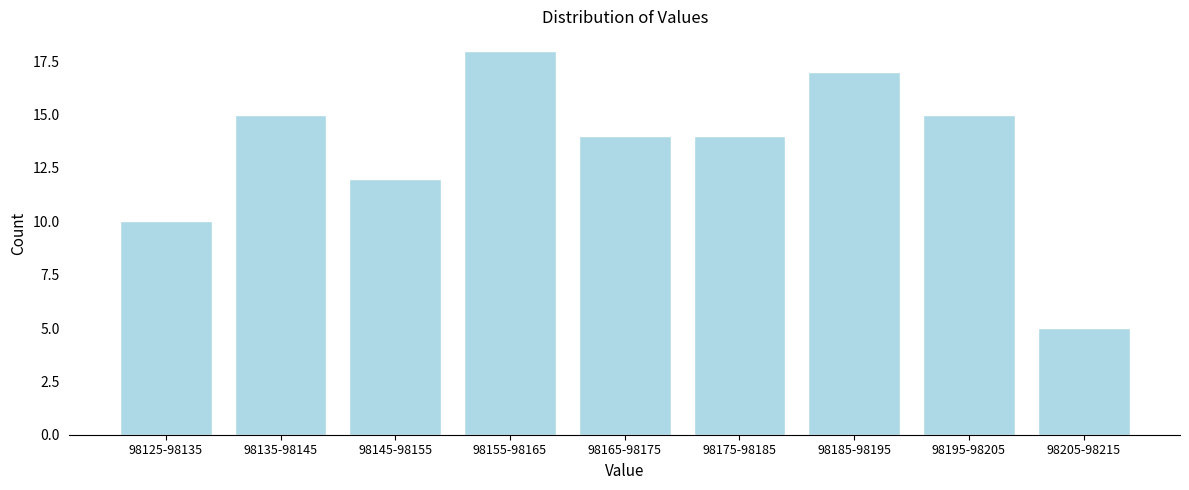

Reading left to right, extract all data points from this chart.

10	15	12	18	14	14	17	15	5